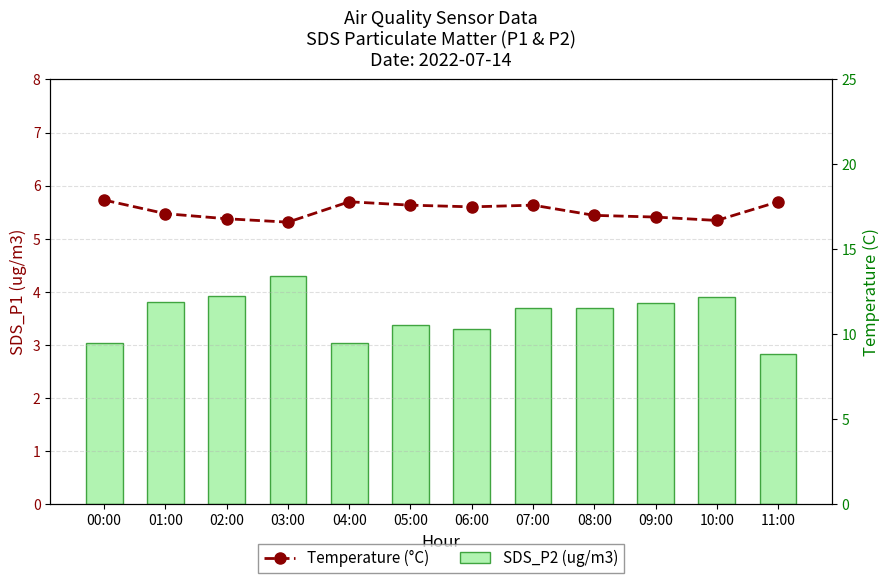

What is the average value of the Temperature (°C) series?

17.3